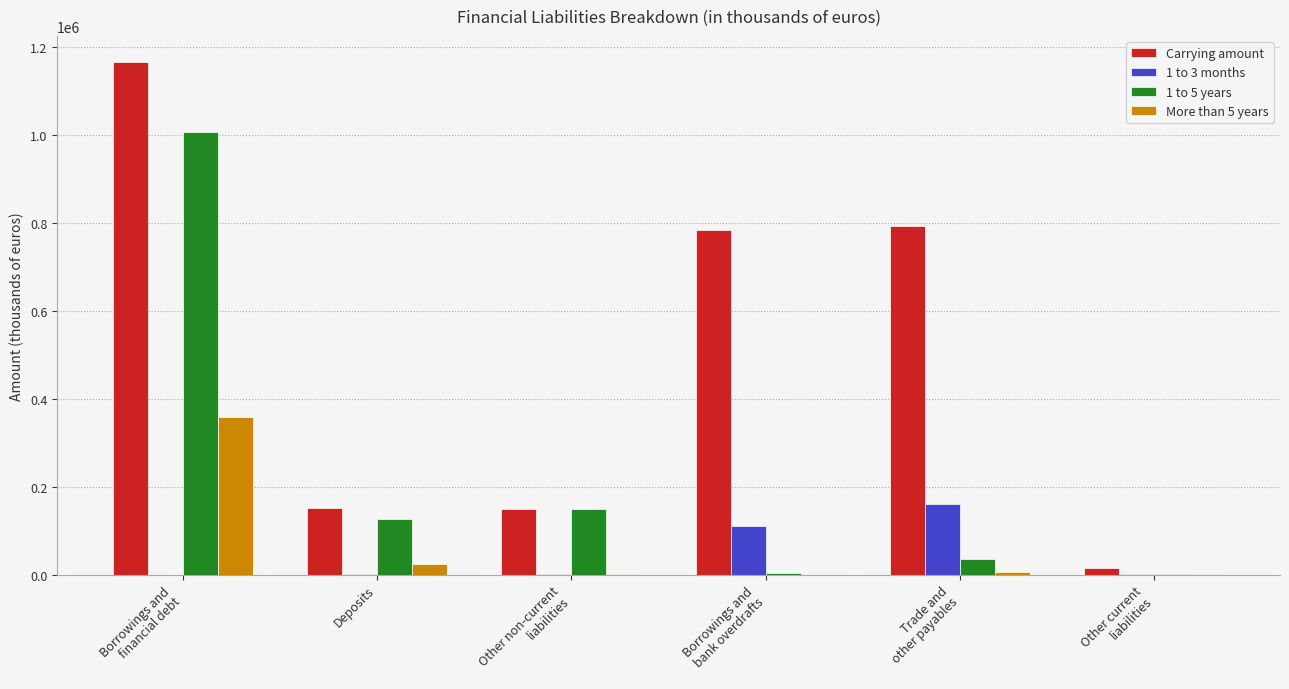

Which series has the widest spread of values?

Carrying amount